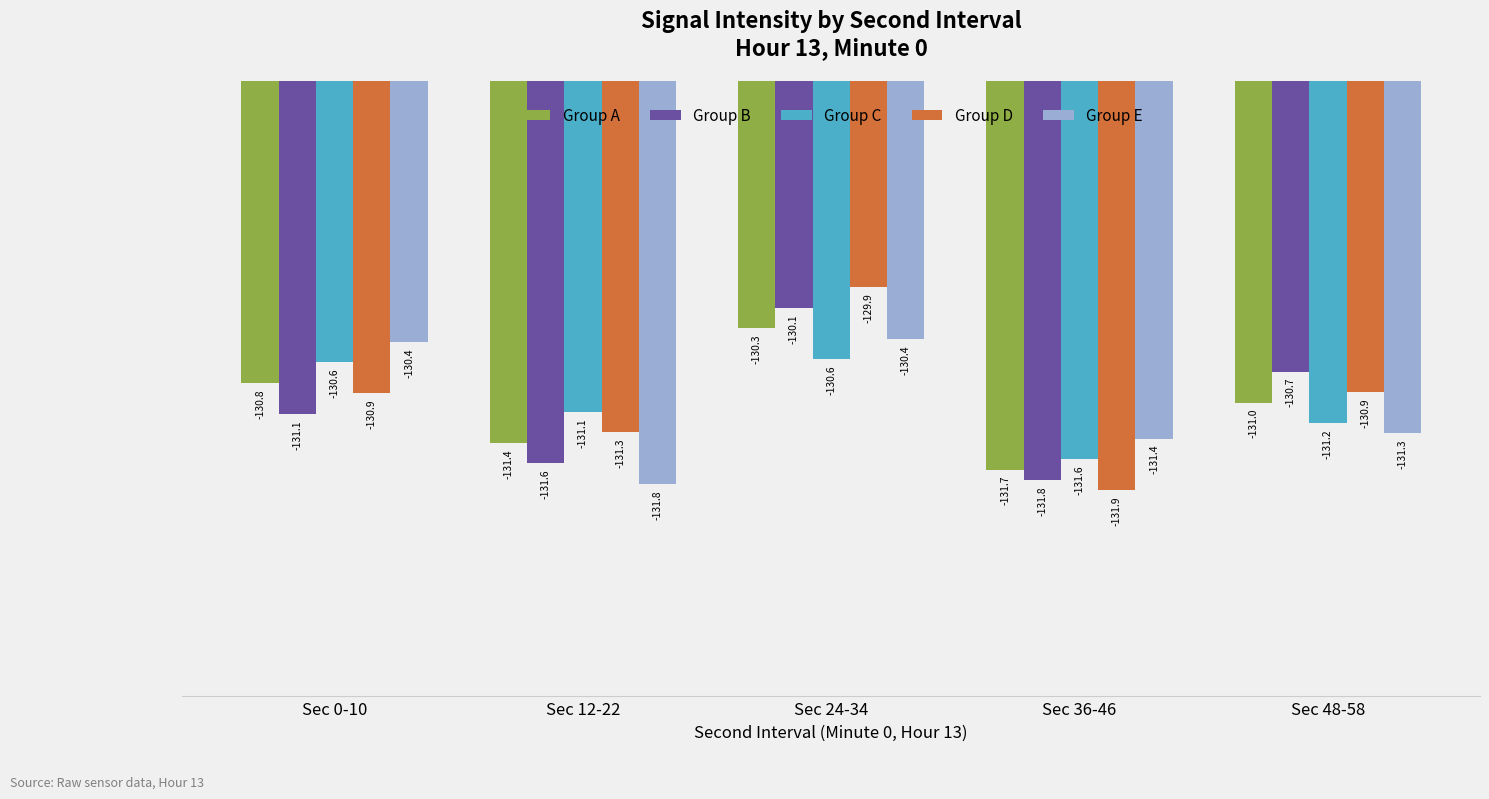

How many data points does each series have?

5